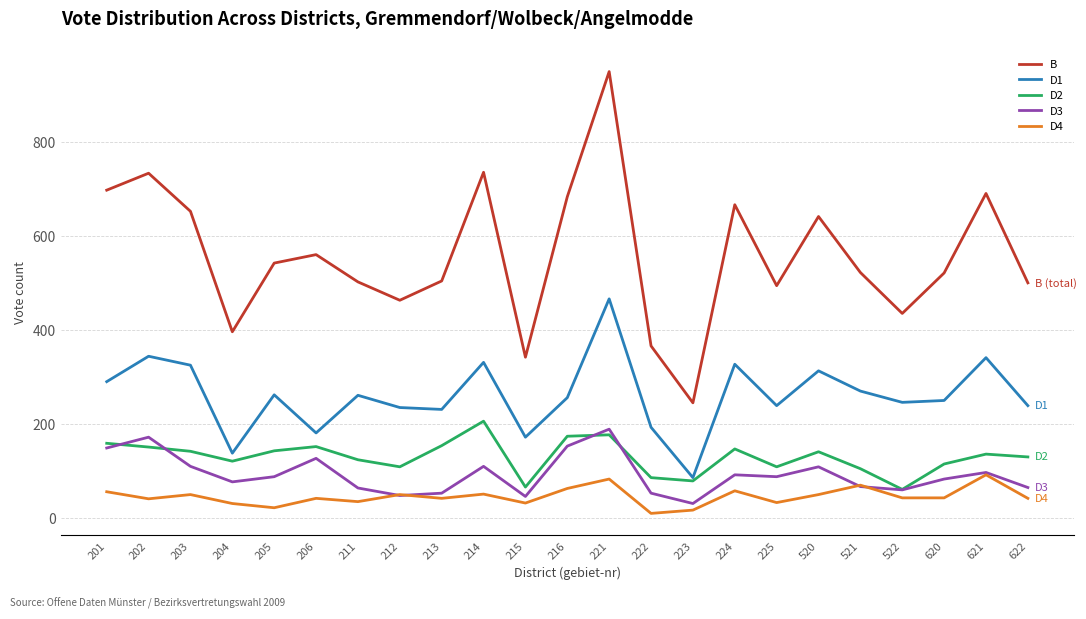

At which category does D4 reach its first local peak?

203